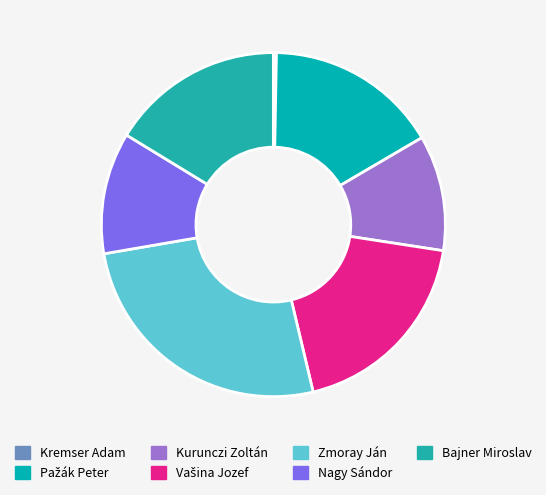

How much of the chart is everything except Vašina Jozef?

81.1%